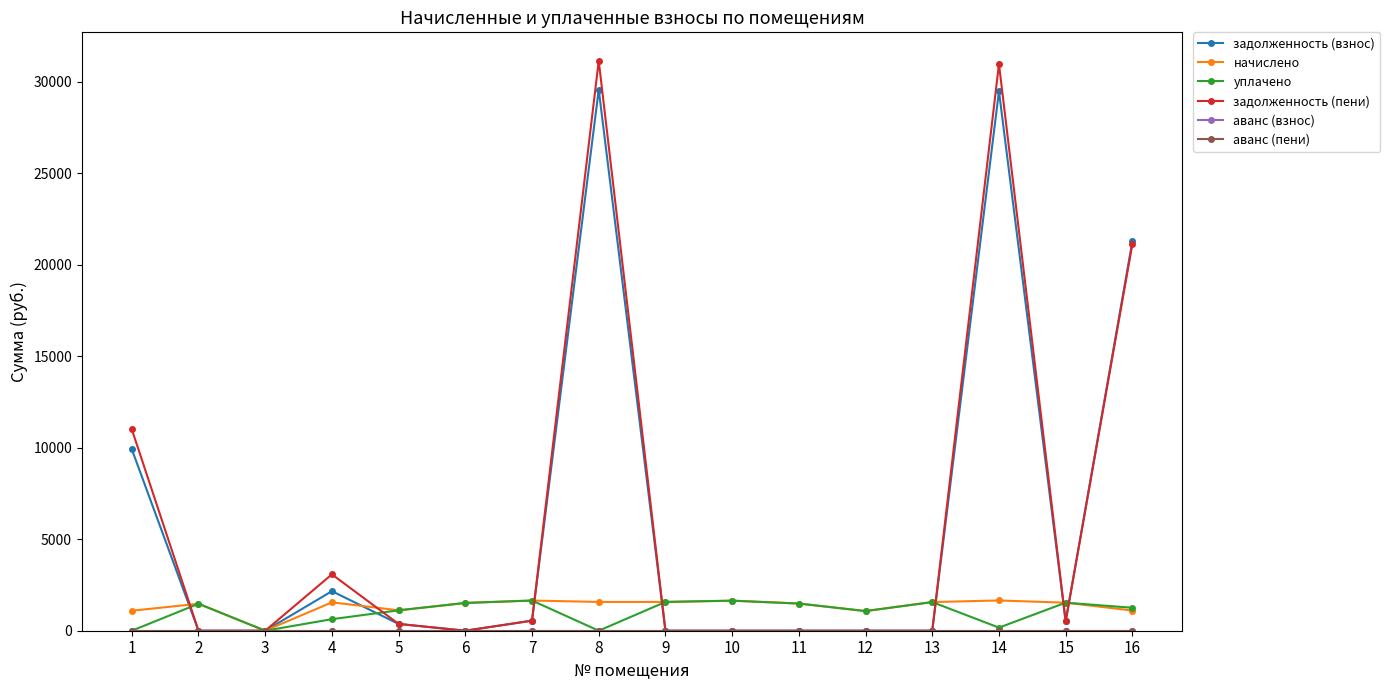

What is the difference between the second highest and minimum values in the уплачено series?

1642.4